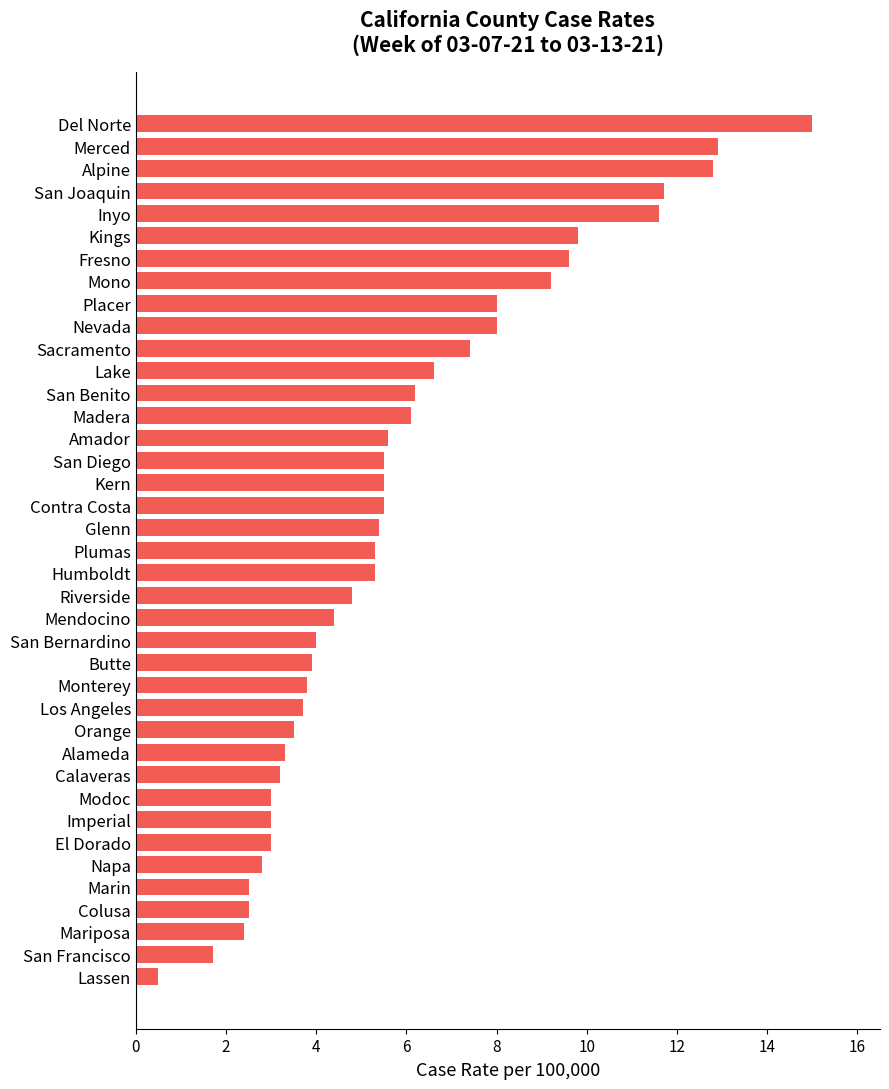

What value does the data have at Nevada?

8.0